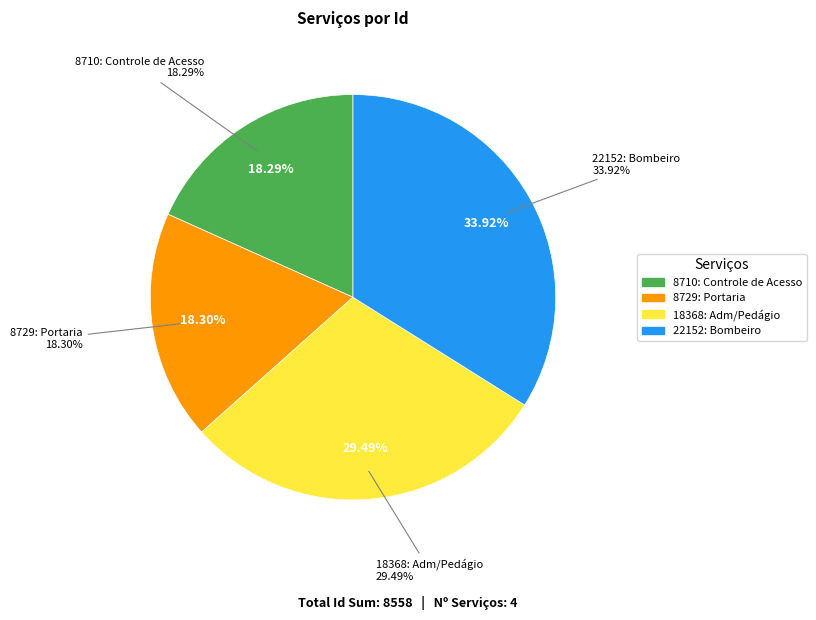

What is the total percentage of 22152: Prestação de Serviços de Bombeiro and 18368: Administração / Operação - Pedágio?

63.4%